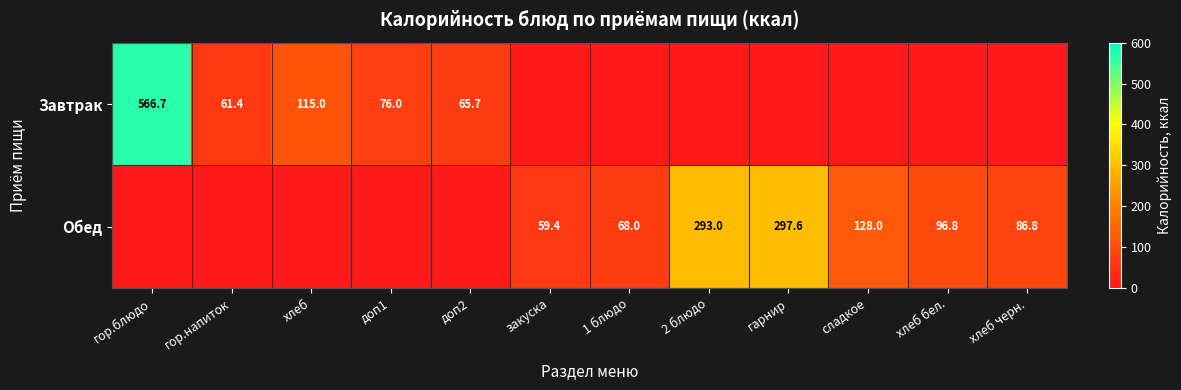

What is the sum of the Обед values at 1 блюдо and хлеб бел.?

164.8